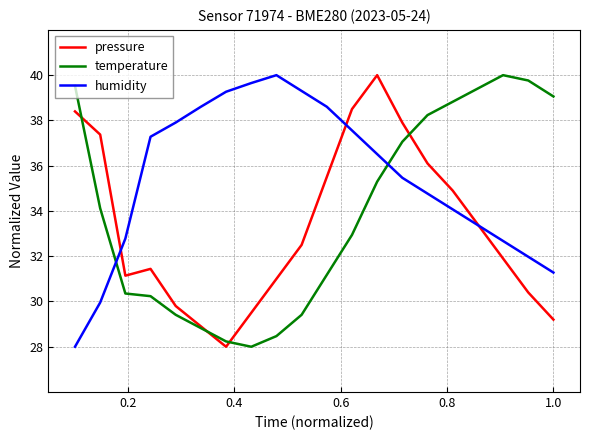

Rank the series by their average value, from highest to lowest.

humidity, temperature, pressure